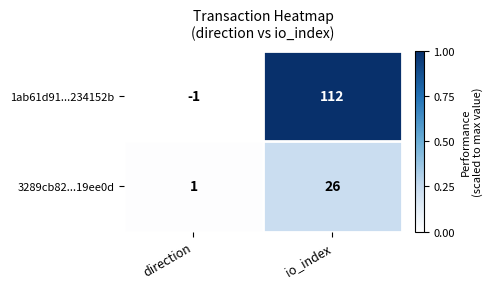

True or false: 3289cb82...19ee0d has a value of 26 at io_index.

True